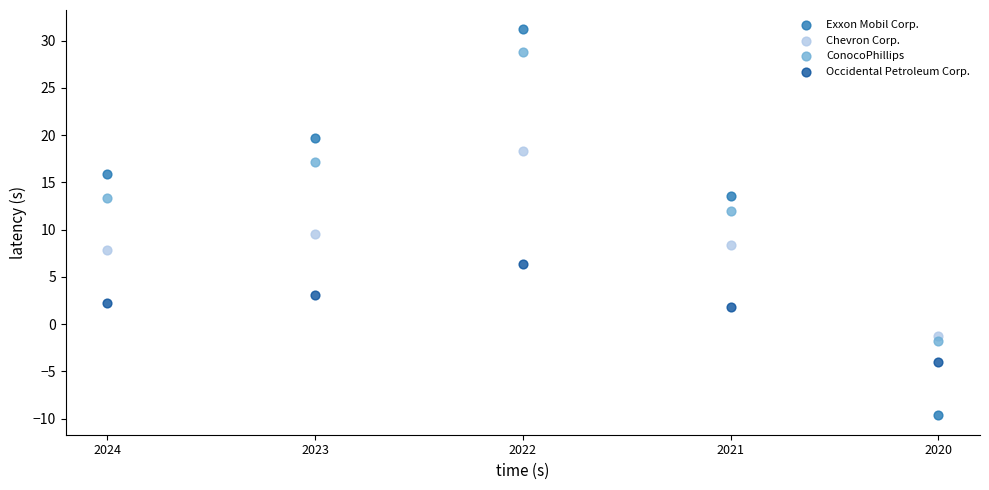

Which series has the largest Y range (max minus min)?

Exxon Mobil Corp.